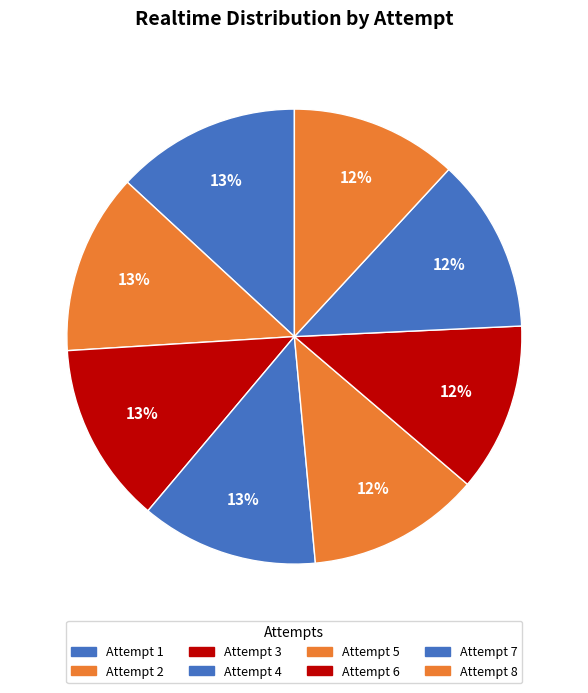

What is the change in value from Attempt 3 to Attempt 4?

-108104